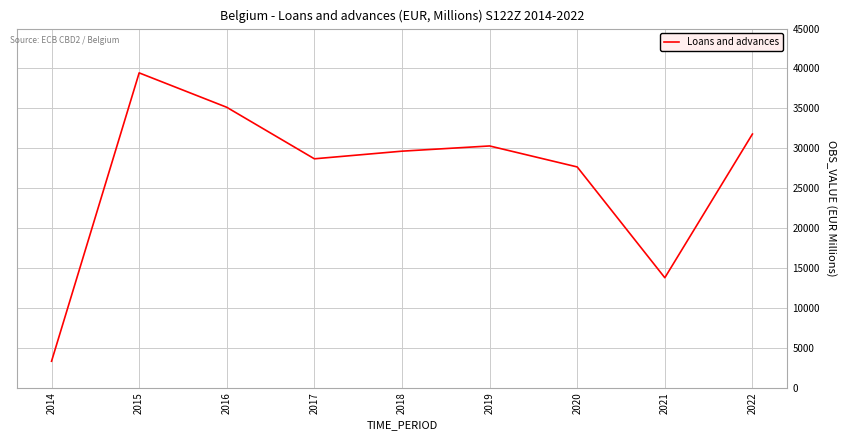

Is it true that the value at 2018 is 19505?

False